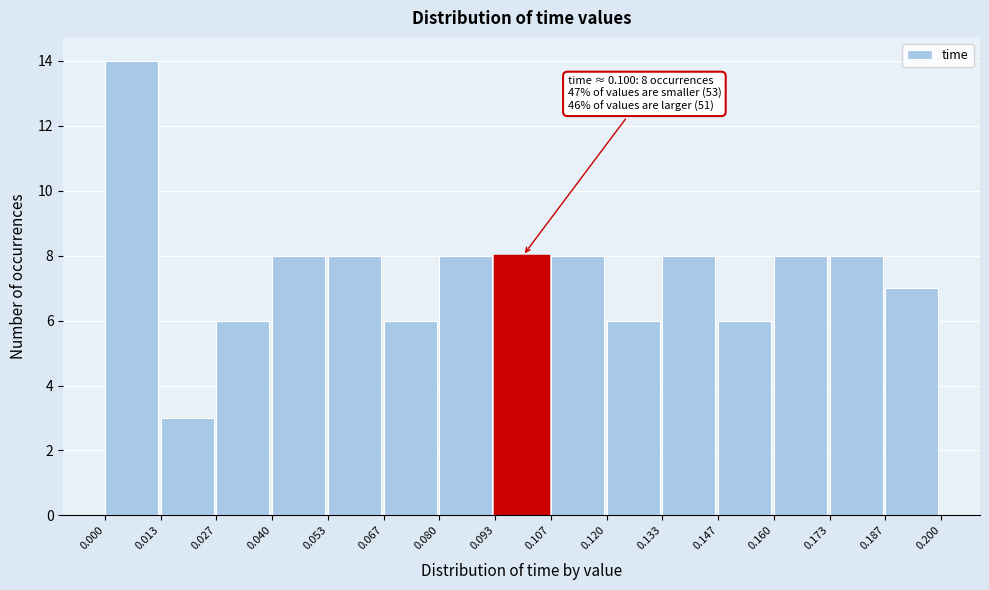

Which range on the x-axis has the tallest bar?

0.000 to 0.013